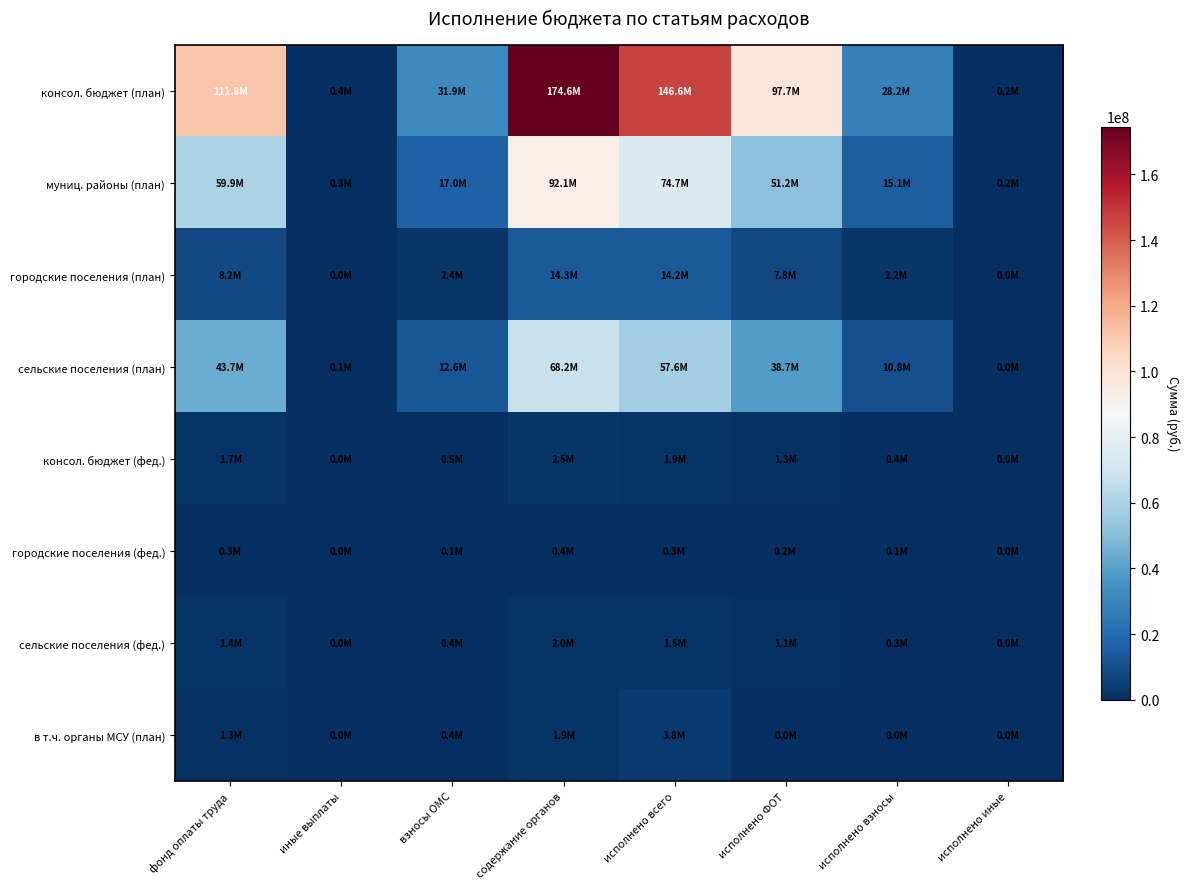

Reading left to right, transcribe all the data shown in this chart.

консол. бюджет (план): фонд оплаты труда=111769388.2	иные выплаты=365000.0	взносы ОМС=31918771.6	содержание органов=174599453.0	исполнено всего=146550258.3	исполнено ФОТ=97730925.5	исполнено взносы=28157997.8	исполнено иные=172413.0
муниц. районы (план): фонд оплаты труда=59867800.0	иные выплаты=278900.0	взносы ОМС=16972100.0	содержание органов=92117600.0	исполнено всего=74749501.4	исполнено ФОТ=51244847.2	исполнено взносы=15149924.3	исполнено иные=151931.0
городские поселения (план): фонд оплаты труда=8199436.5	иные выплаты=26600.0	взносы ОМС=2389248.1	содержание органов=14319627.2	исполнено всего=14244155.4	исполнено ФОТ=7794692.2	исполнено взносы=2246173.3	исполнено иные=15784.0
сельские поселения (план): фонд оплаты труда=43702151.7	иные выплаты=59500.0	взносы ОМС=12557423.5	содержание органов=68162225.8	исполнено всего=57556601.5	исполнено ФОТ=38691386.0	исполнено взносы=10761900.2	исполнено иные=4698.0
консол. бюджет (фед.): фонд оплаты труда=1678617.5	иные выплаты=40700.0	взносы ОМС=509682.5	содержание органов=2467500.0	исполнено всего=1899122.2	исполнено ФОТ=1321419.8	исполнено взносы=403458.9	исполнено иные=1500.0
городские поселения (фед.): фонд оплаты труда=283743.5	иные выплаты=1600.0	взносы ОМС=85856.5	содержание органов=379200.0	исполнено всего=276911.0	исполнено ФОТ=213943.3	исполнено взносы=60967.7	исполнено иные=0.0
сельские поселения (фед.): фонд оплаты труда=1394874.0	иные выплаты=39100.0	взносы ОМС=423826.0	содержание органов=1970800.0	исполнено всего=1504711.2	исполнено ФОТ=1107476.4	исполнено взносы=342491.2	исполнено иные=1500.0
в т.ч. органы МСУ (план): фонд оплаты труда=1321419.8	иные выплаты=1500.0	взносы ОМС=403458.9	содержание органов=1899122.2	исполнено всего=3834759.5	исполнено ФОТ=0.0	исполнено взносы=0.0	исполнено иные=0.0